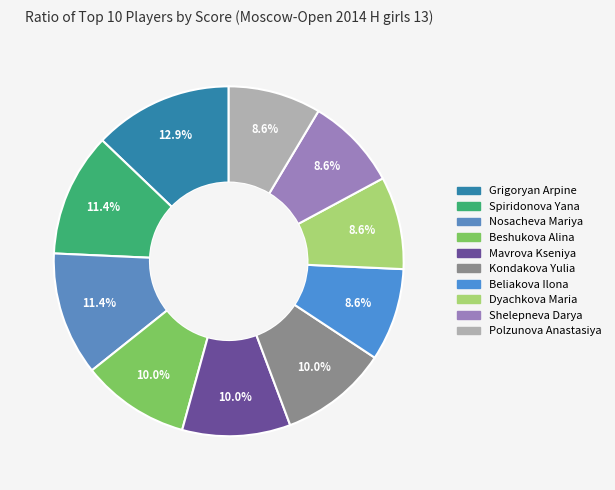

Is the sum of Dyachkova Maria and Shelepneva Darya greater than half?

No